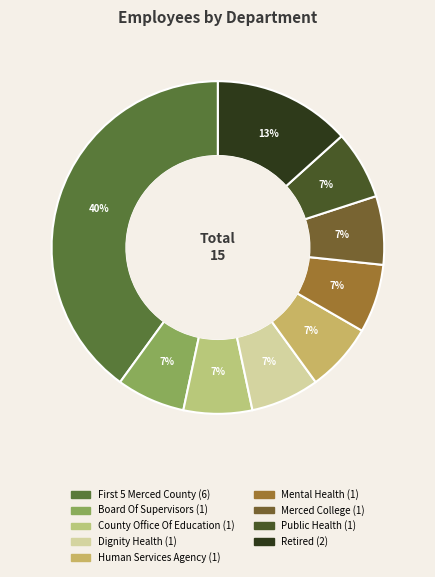

The Human Services Agency slice represents 7% of the pie. True or false?

True